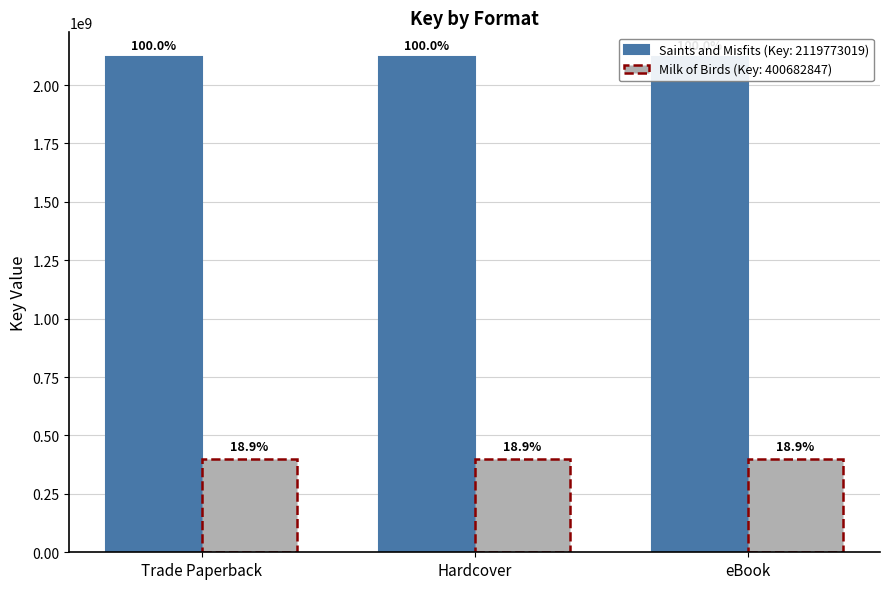

Reading right to left, list all the values displayed in this chart.

Saints and Misfits (Key: 2119773019): 2119773019	2119773019	2119773019
Milk of Birds (Key: 400682847): 400682847	400682847	400682847